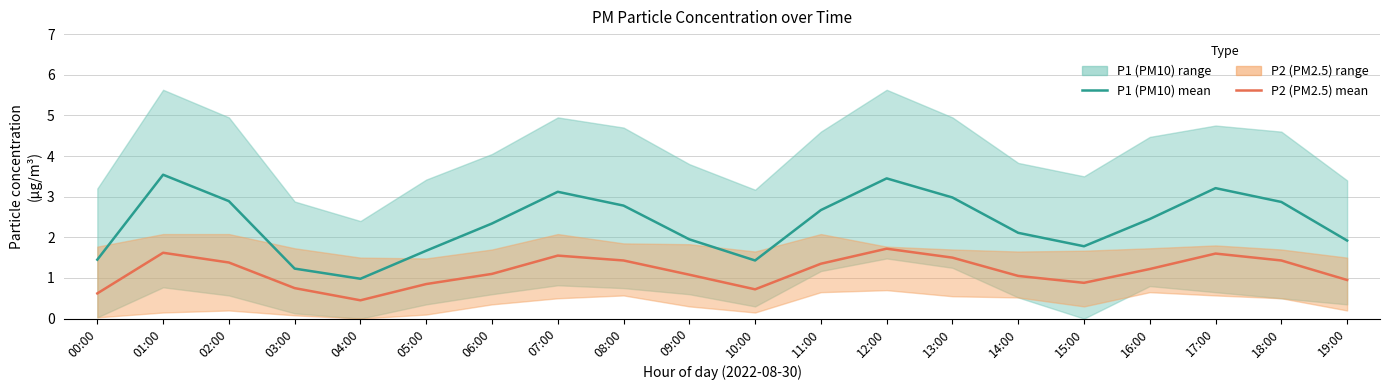

Rank the series by their maximum value, from highest to lowest.

P1 (PM10), P2 (PM2.5)